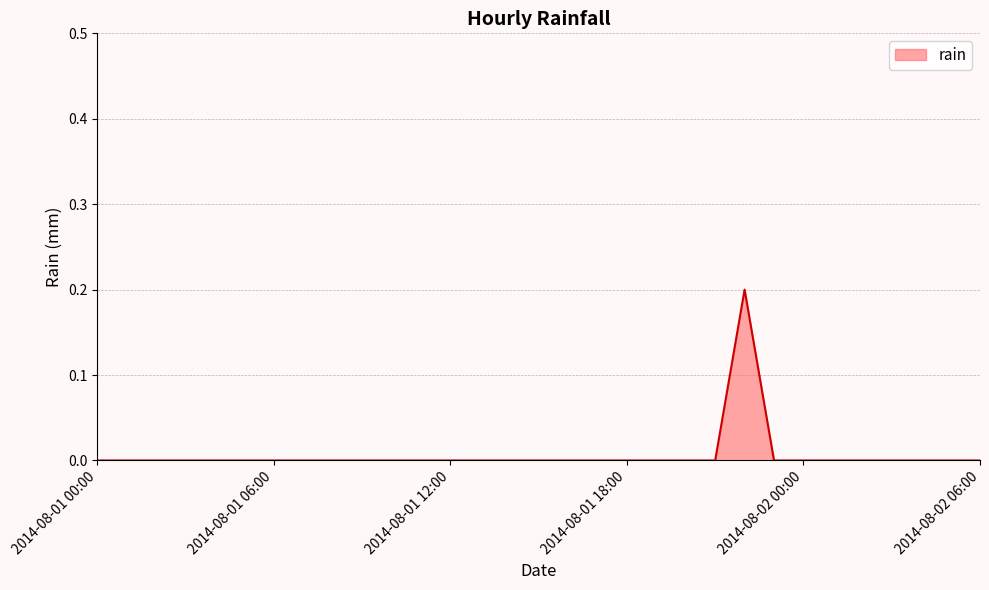

What is the difference between the maximum and second lowest values?

0.2